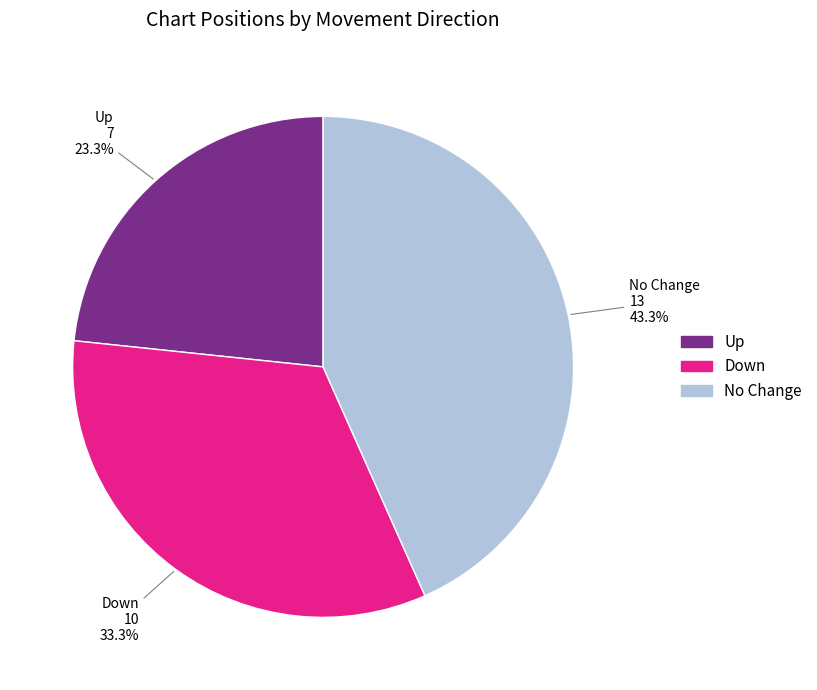

Between No Change and Up, which is larger?

No Change